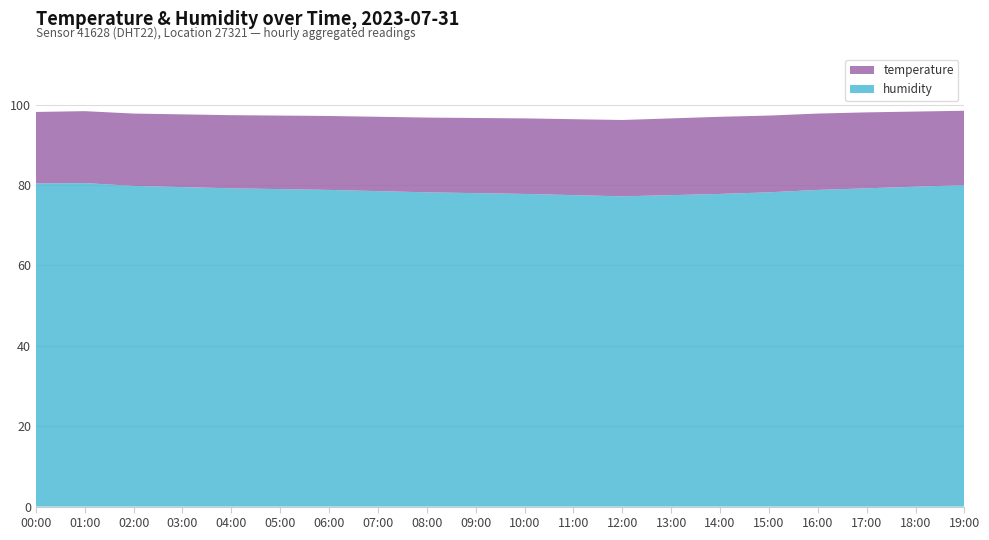

Reading left to right, transcribe all the data shown in this chart.

humidity: 00:00=80.4	01:00=80.5	02:00=79.8	03:00=79.5	04:00=79.2	05:00=79.0	06:00=78.8	07:00=78.5	08:00=78.2	09:00=78.0	10:00=77.8	11:00=77.5	12:00=77.2	13:00=77.5	14:00=77.8	15:00=78.2	16:00=78.8	17:00=79.2	18:00=79.6	19:00=80.0
temperature: 00:00=17.8	01:00=17.9	02:00=18.0	03:00=18.1	04:00=18.2	05:00=18.3	06:00=18.4	07:00=18.5	08:00=18.6	09:00=18.7	10:00=18.8	11:00=18.9	12:00=19.0	13:00=19.1	14:00=19.2	15:00=19.1	16:00=19.0	17:00=18.9	18:00=18.7	19:00=18.5